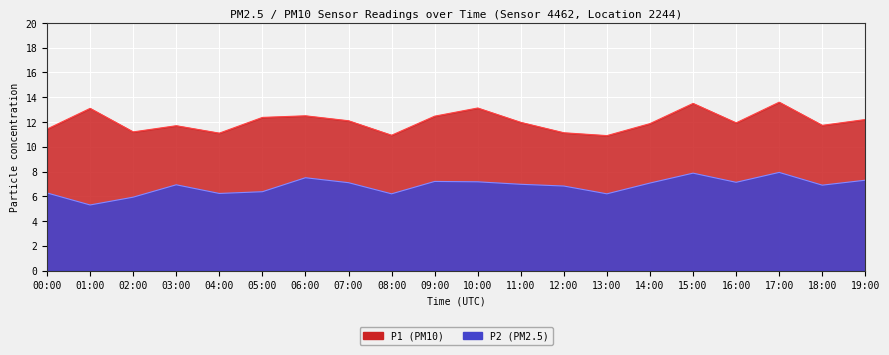

The value of P1 at 17:00 is 19.7. True or false?

False